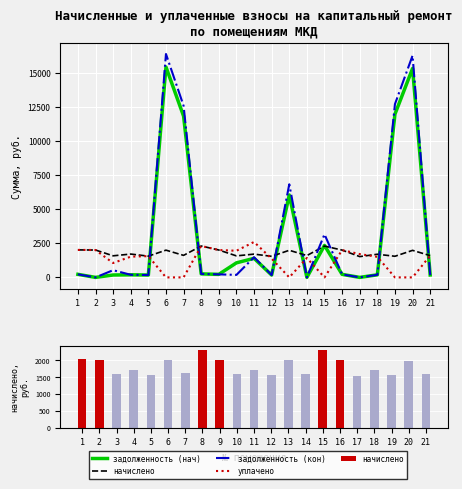

What is the value of the начислено bar at the 11th from the left?

1707.7